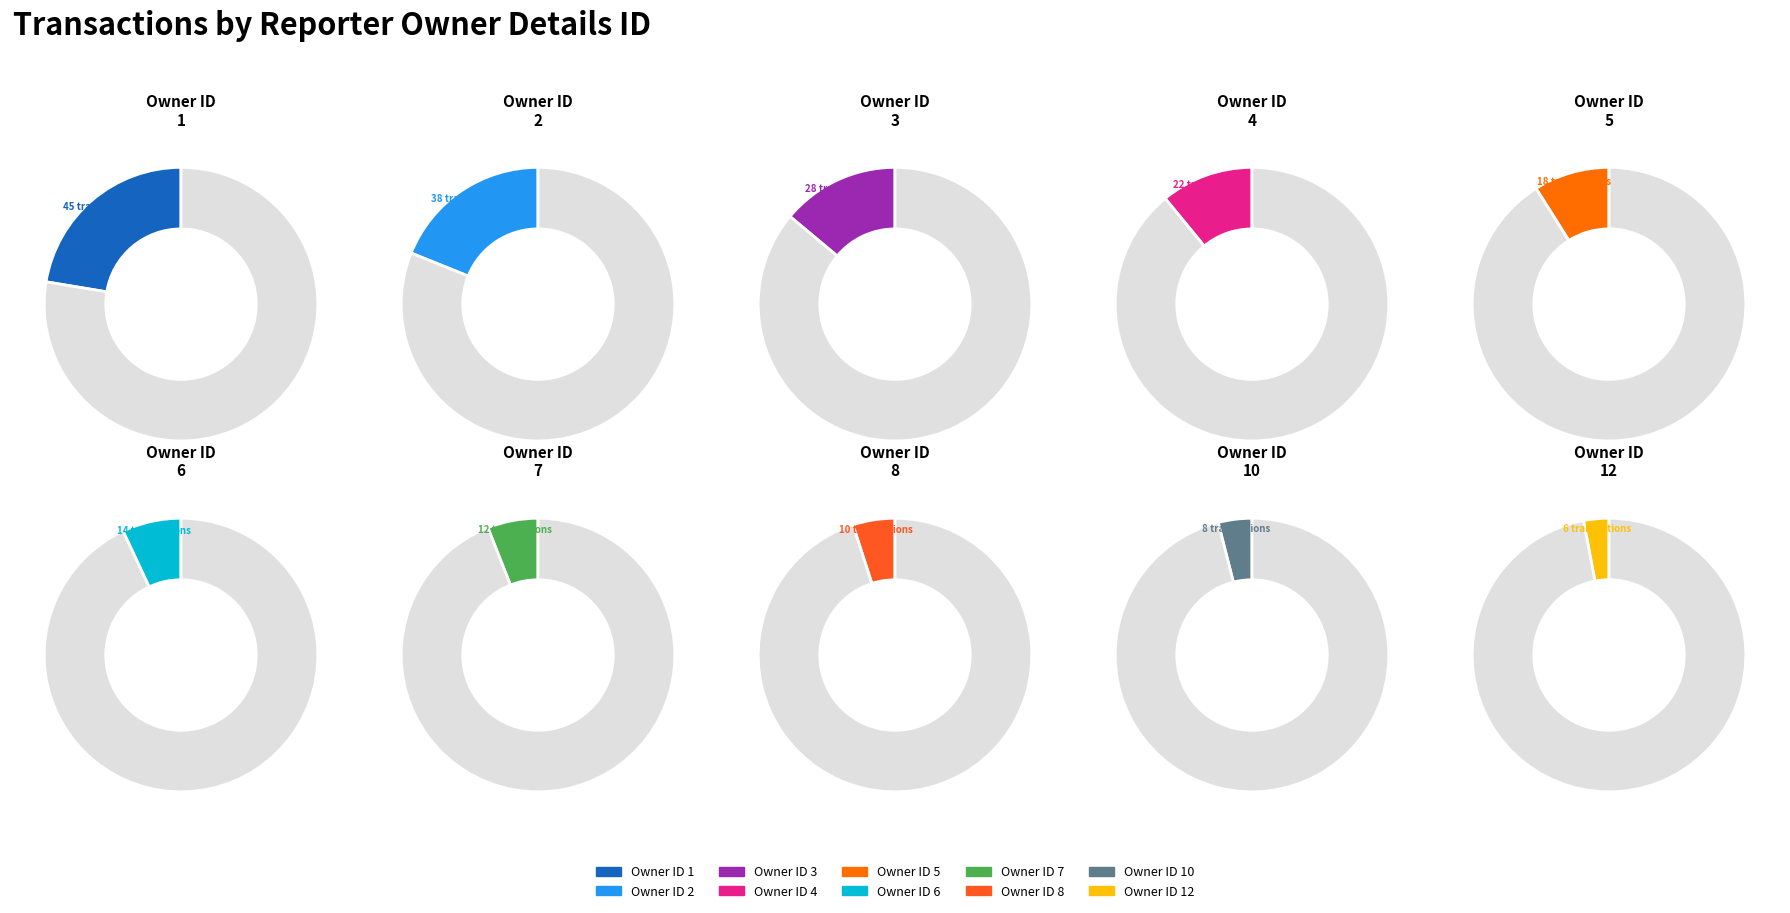

What is the ratio of the value at 5 to the value at 8?

1.8